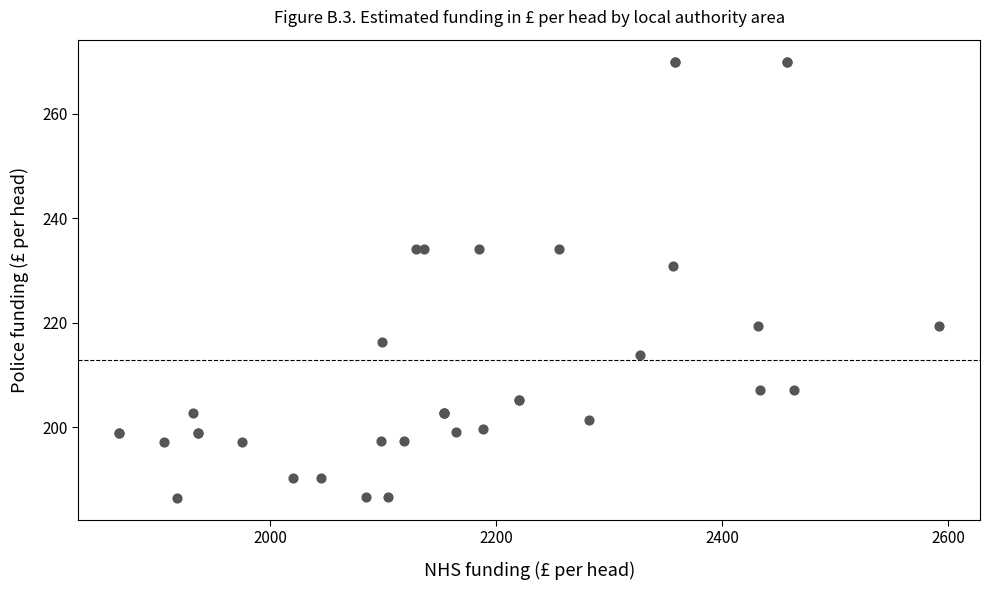

What Y value in the scatter plot is closest to 228?

230.8